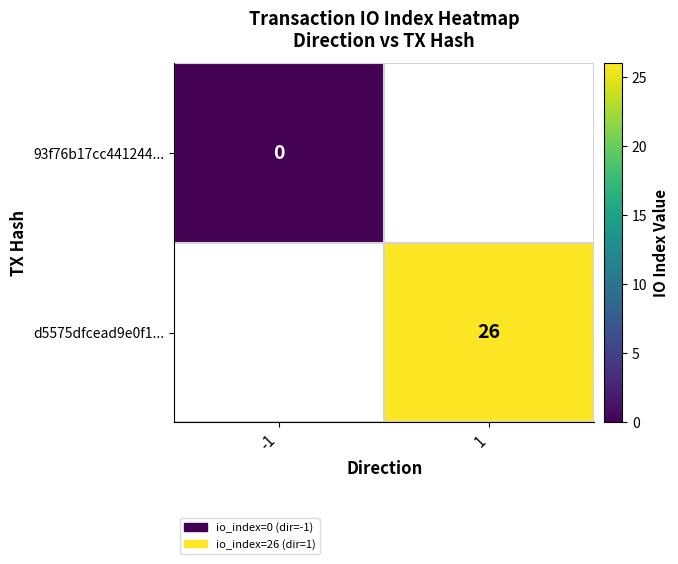

The d5575dfcead9e0f1... series shows 46 at 1. True or false?

False